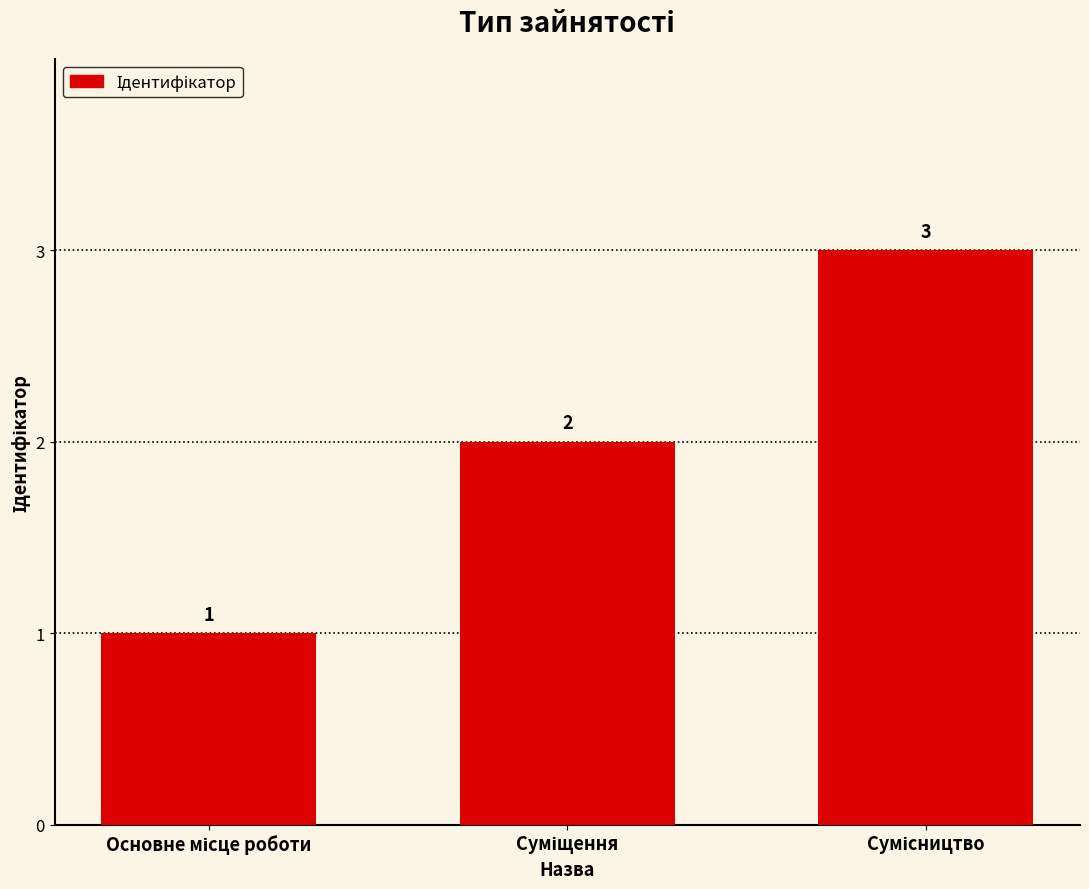

Count the values in the range 1 to 3.

3